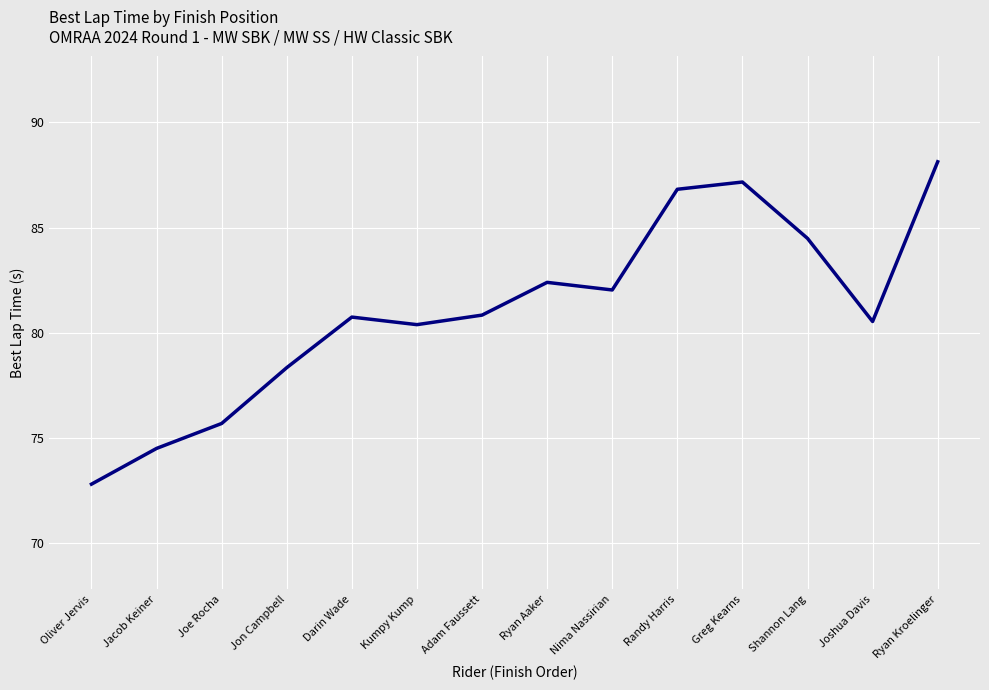

The value at Randy Harris is 43.3. True or false?

False